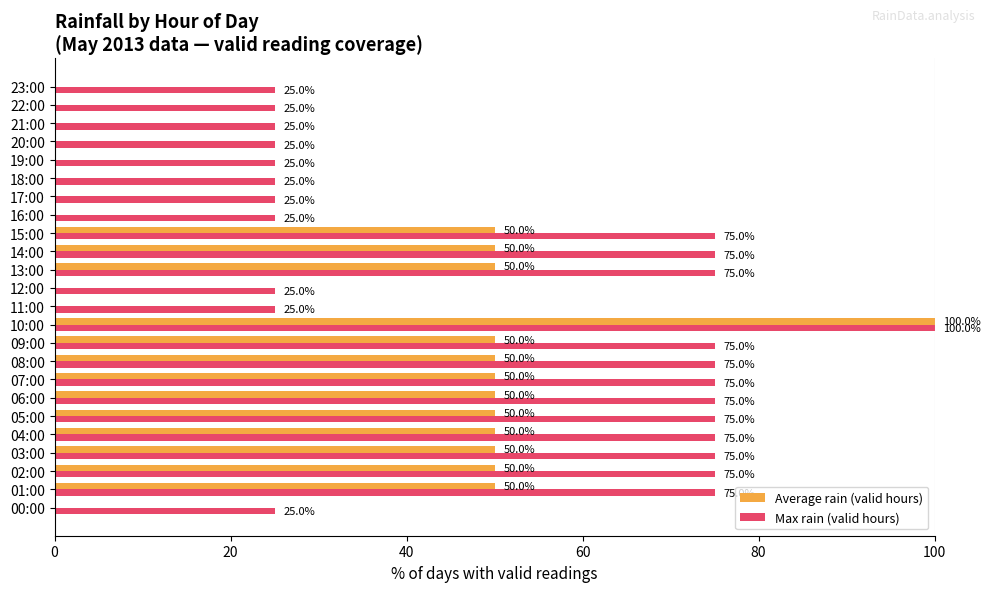

What is the maximum value shown in the chart?

100